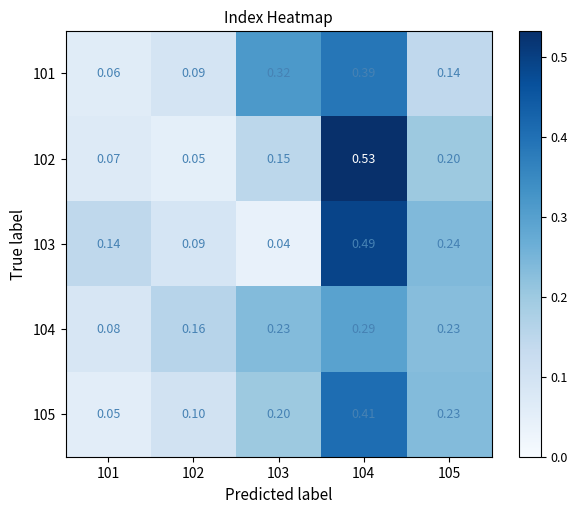

Is the value of 105 at 103 greater than the value of 101 at 102?

Yes